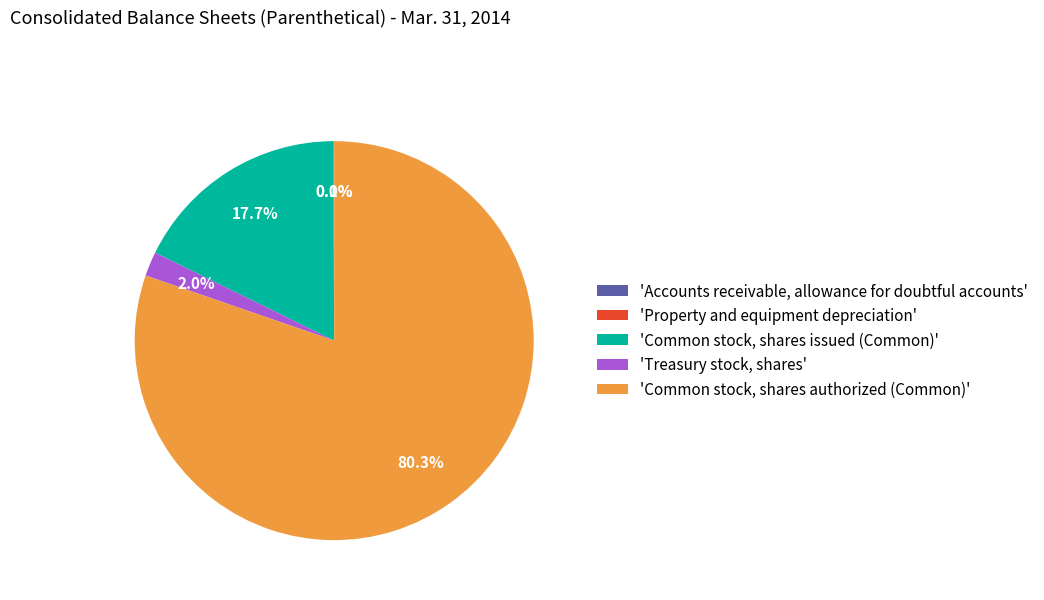

What is the largest slice in the pie chart?

'Common stock, shares authorized (Common)'